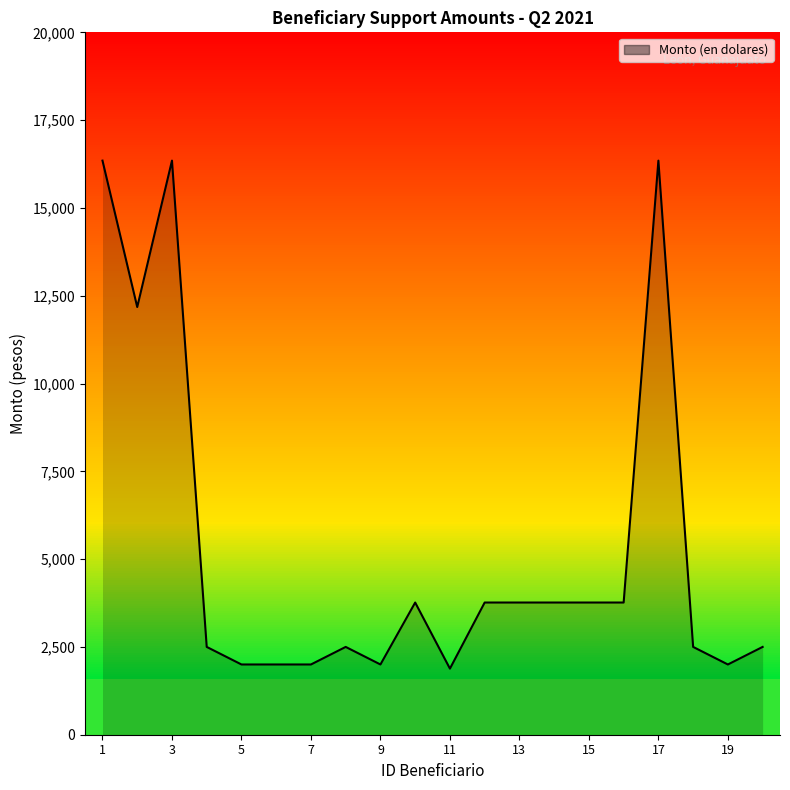

At which category does the chart reach its peak across all series?

1